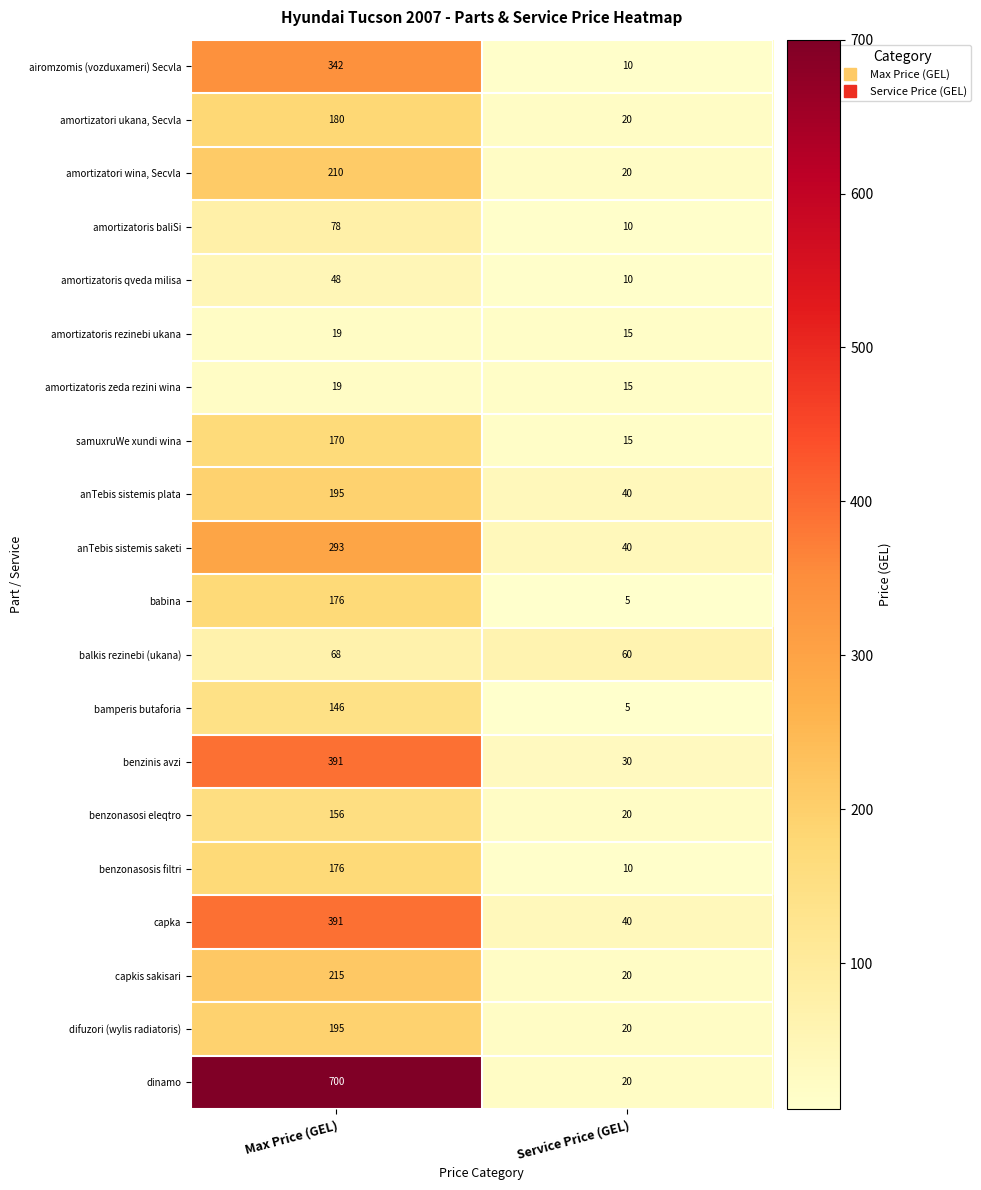

At which category is the sum across all series the highest?

Max Price (GEL)